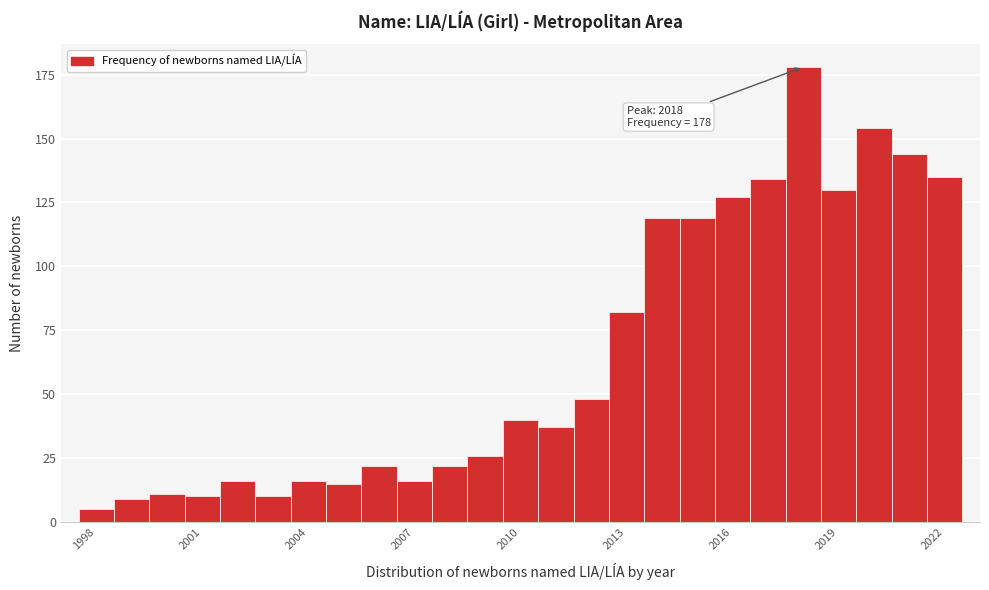

Read against the x-axis, roughly where is the centre of the tallest bar?

2018.0